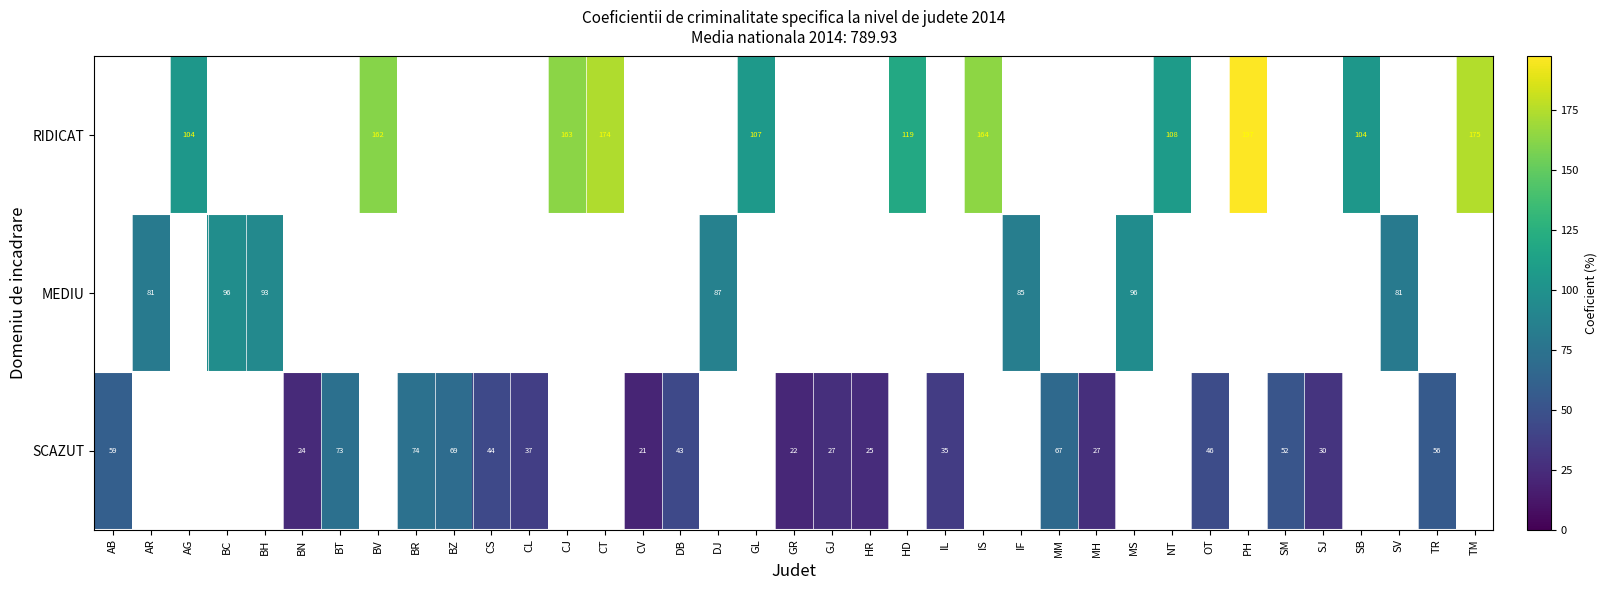

Is the value of RIDICAT at TM greater than the value of SCAZUT at BN?

Yes